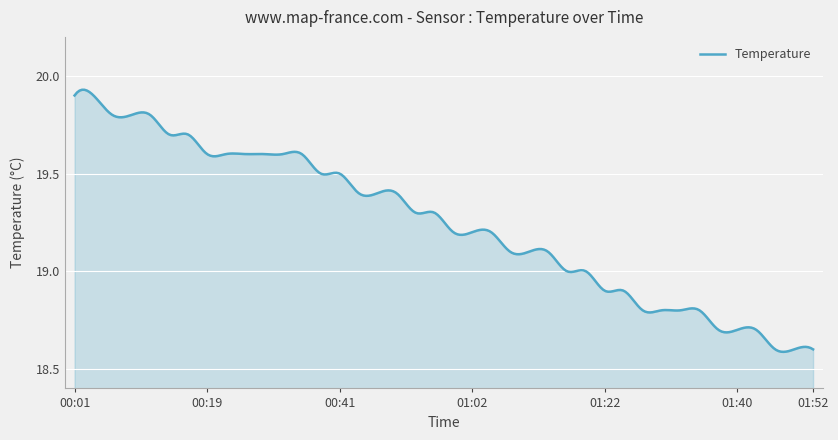

Where does the data first go above 19?

00:01